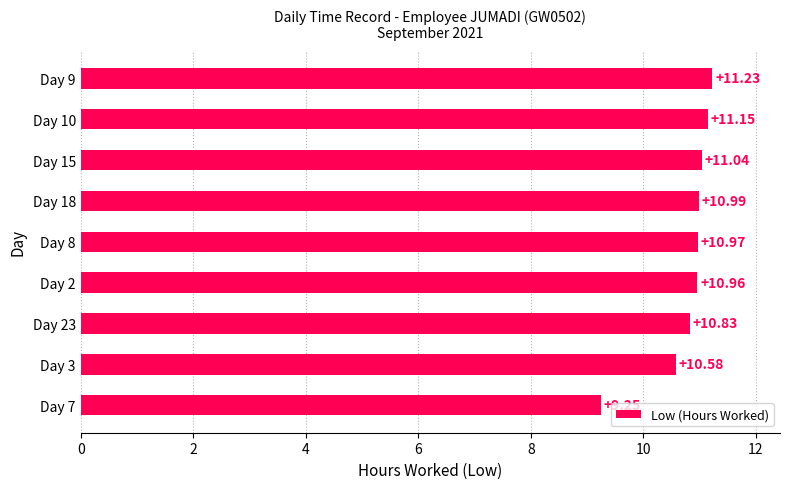

Approximately how many times larger is the value at Day 9 compared to Day 7?

1.2